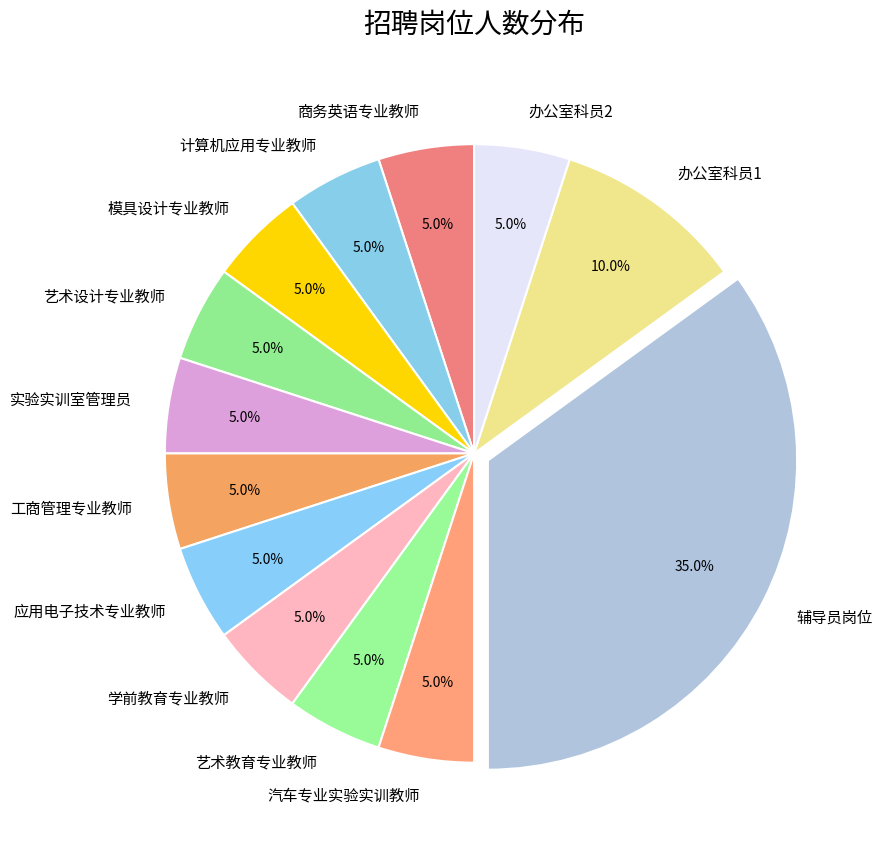

What is the largest slice in the pie chart?

辅导员岗位